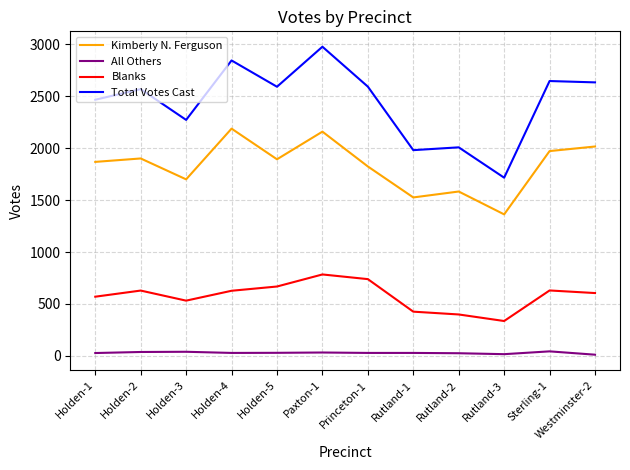

Which label corresponds to the largest value in the chart?

Paxton-1